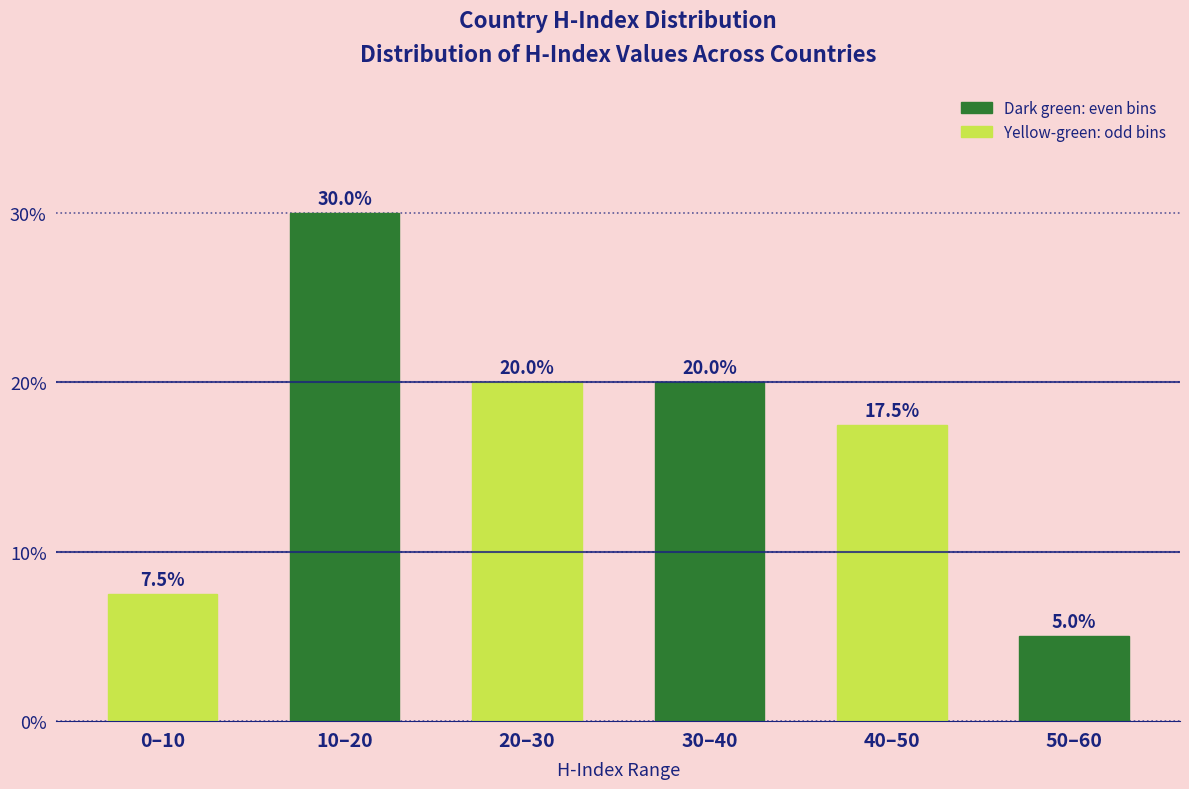

Reading right to left, extract all data points from this chart.

50–60=5.0	40–50=17.5	30–40=20.0	20–30=20.0	10–20=30.0	0–10=7.5